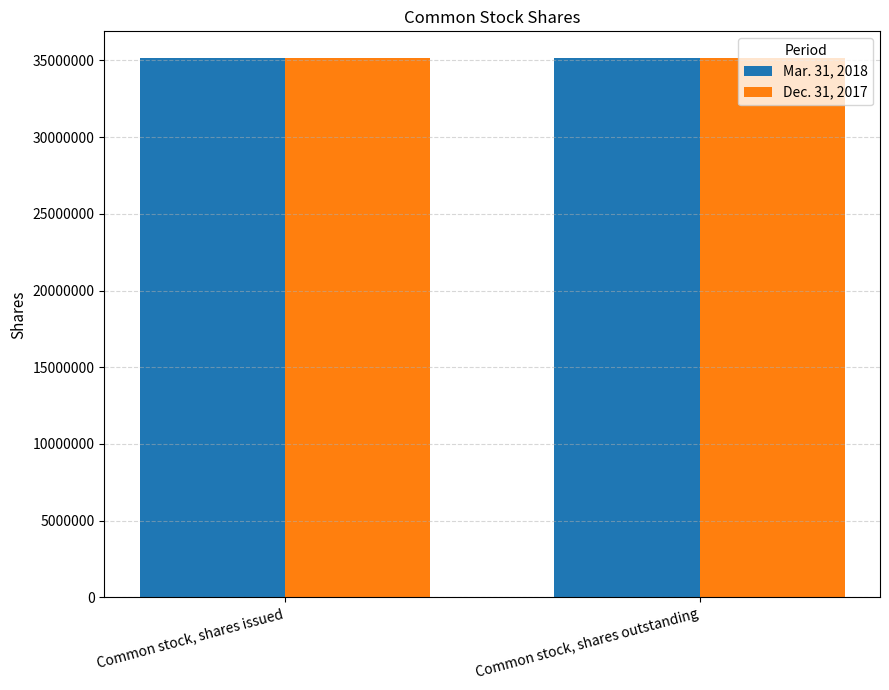

What is the sum of all Dec. 31, 2017 values?

70265096